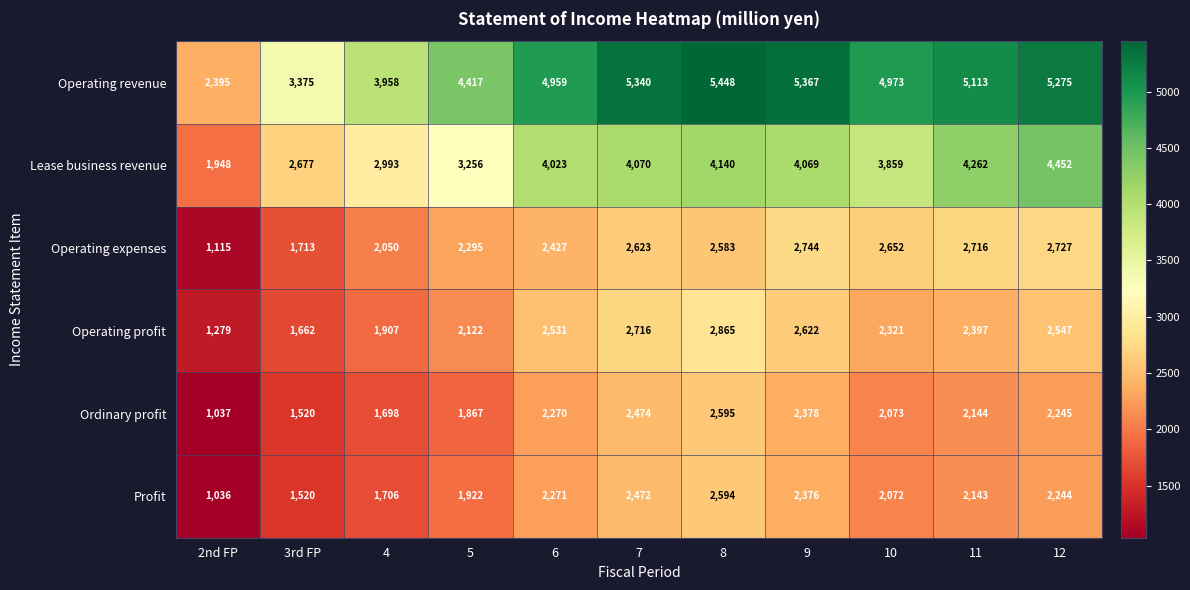

What is the minimum value shown in the chart?

1036